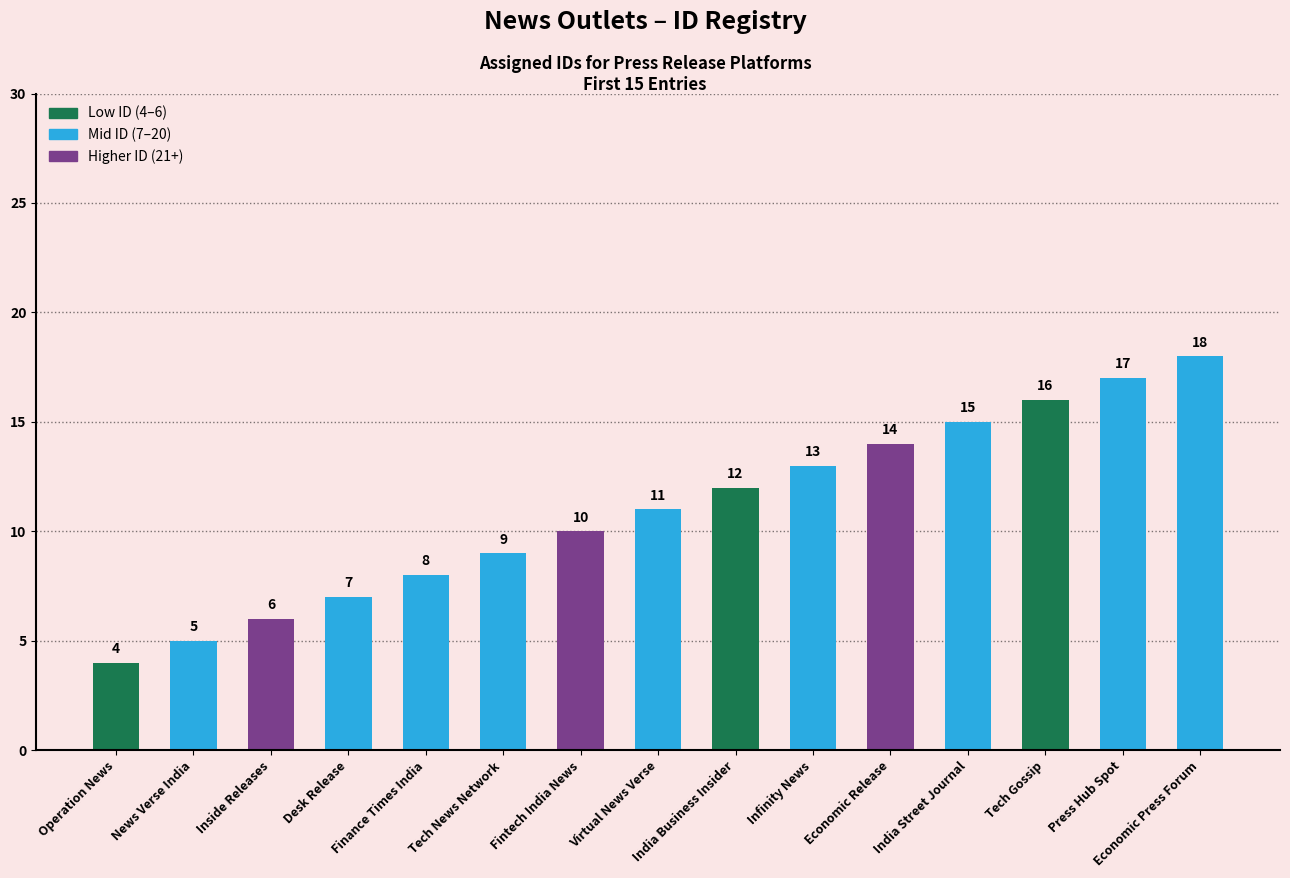

How many data points are less than 11?

7